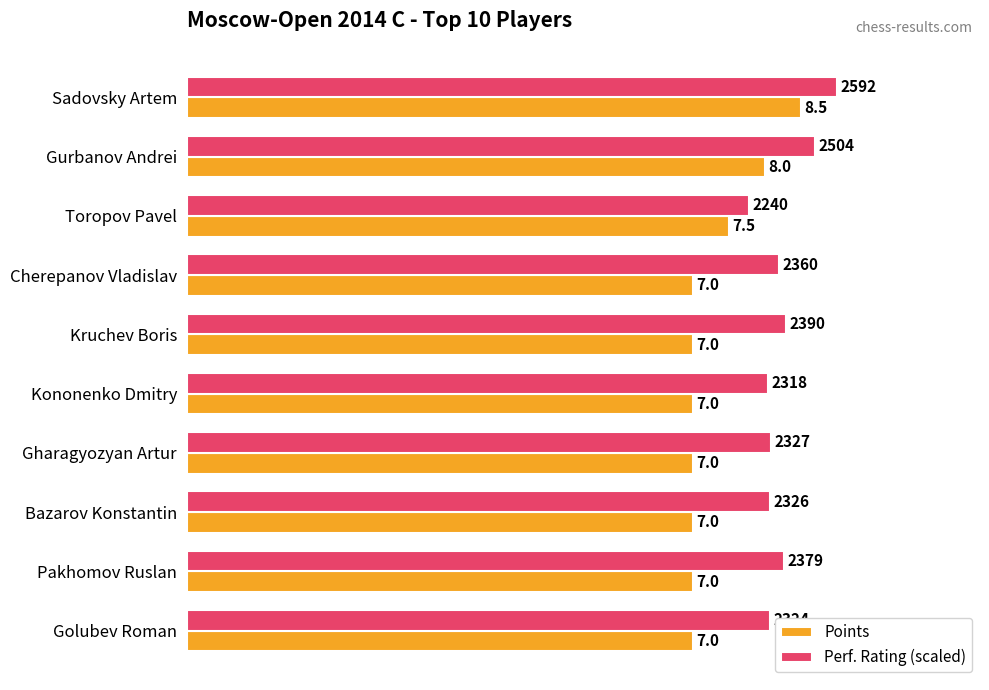

Is the value of Perf. Rating (scaled) at Kruchev Boris greater than the value of Points at Kononenko Dmitry?

Yes